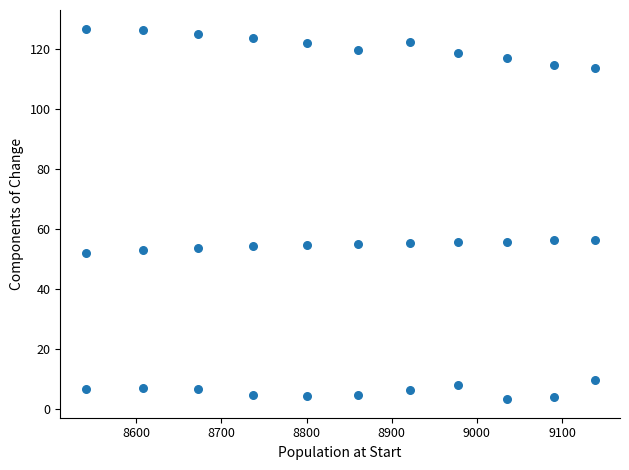

How many data points are displayed?

33